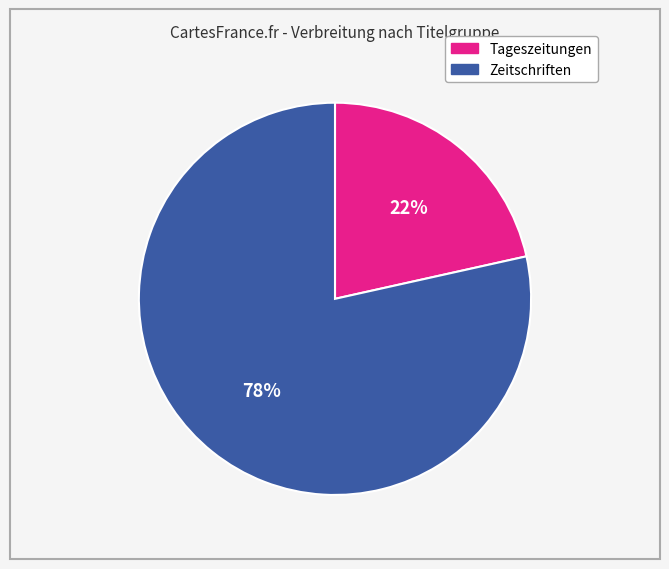

Is there a majority slice in this chart?

Yes